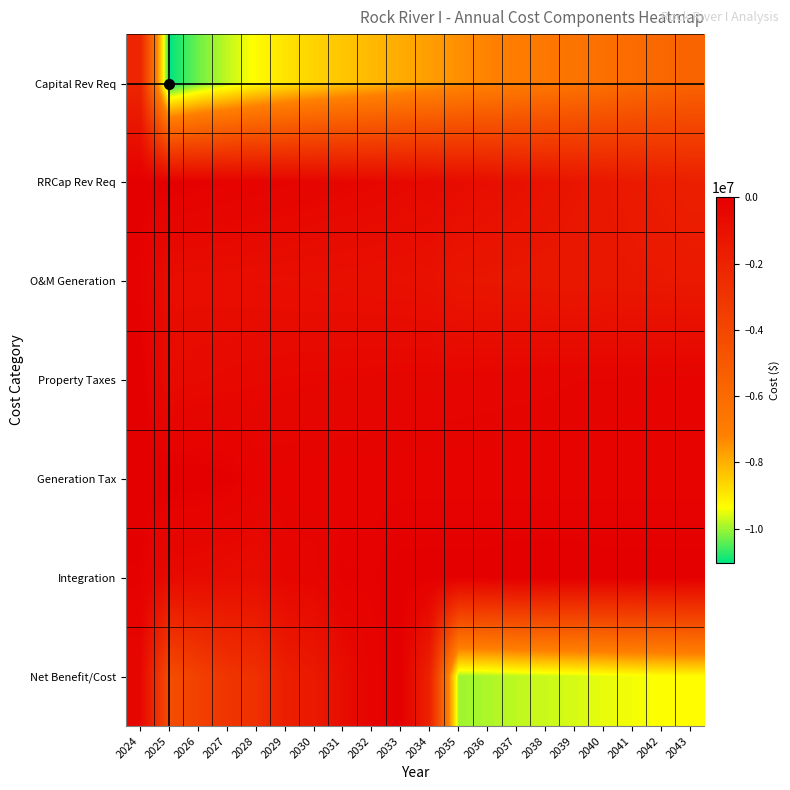

Between 2041 and 2043, which is larger?

2043